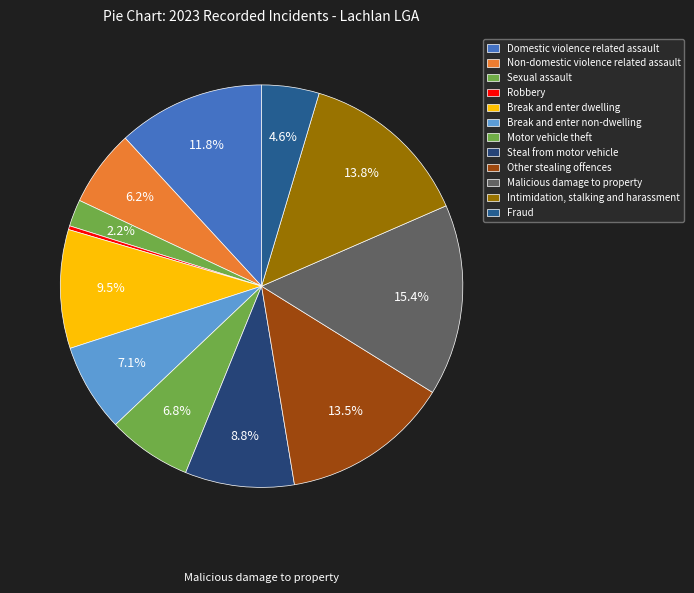

Is Break and enter non-dwelling the majority of the pie?

No